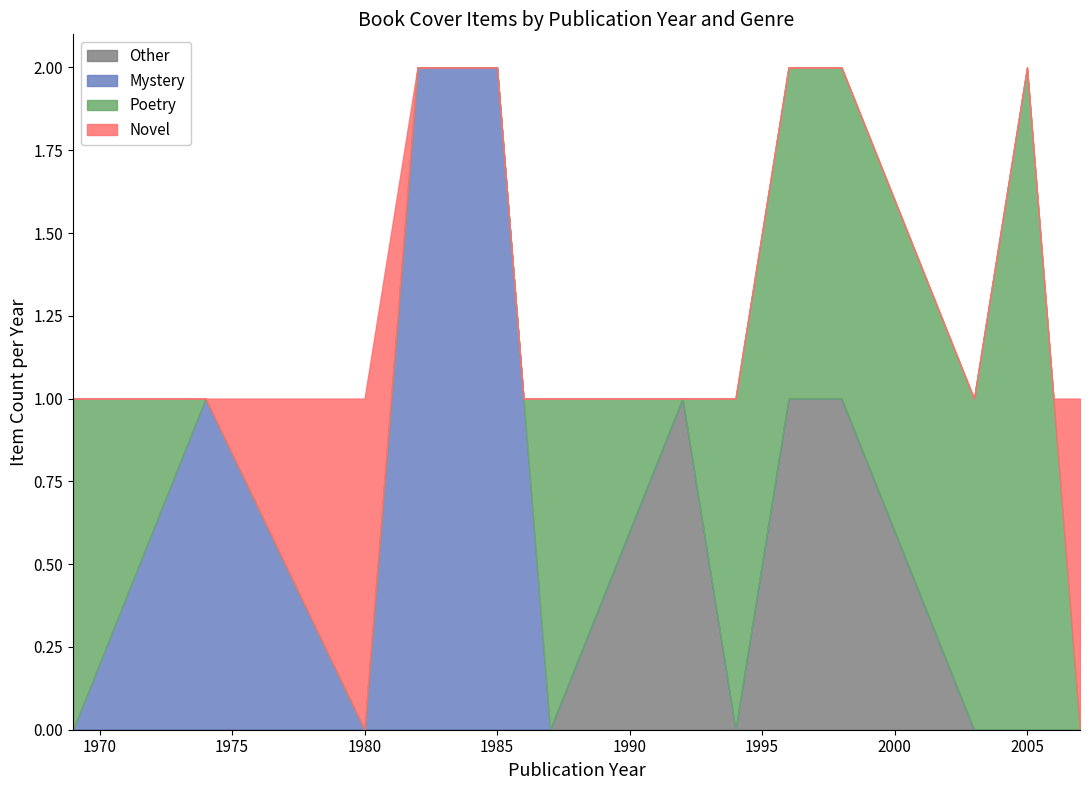

What is the total value across all series at 1969?

1